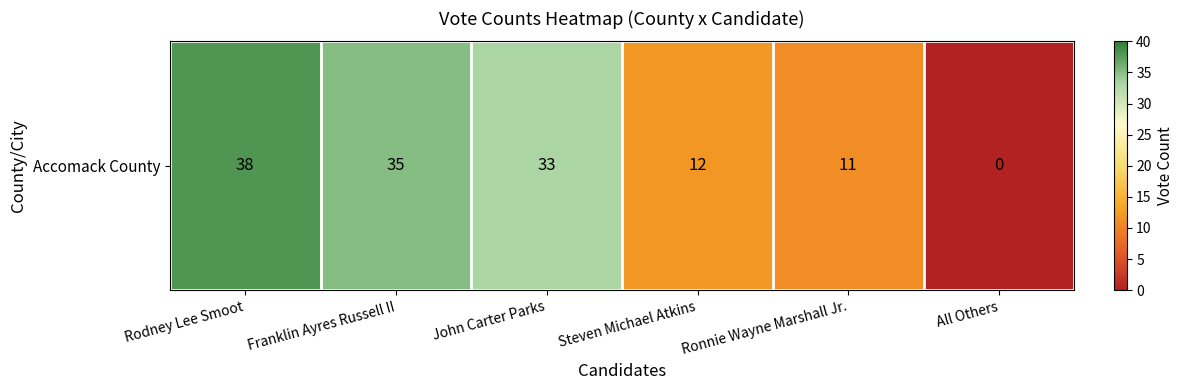

Is it true that the value at Franklin Ayres Russell II is 46?

False